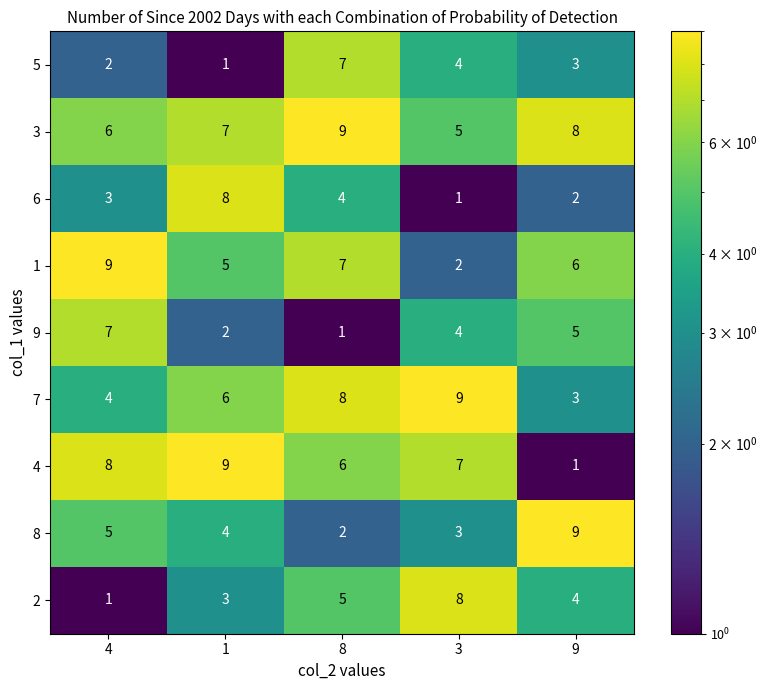

At which label does 9 reach its peak?

4